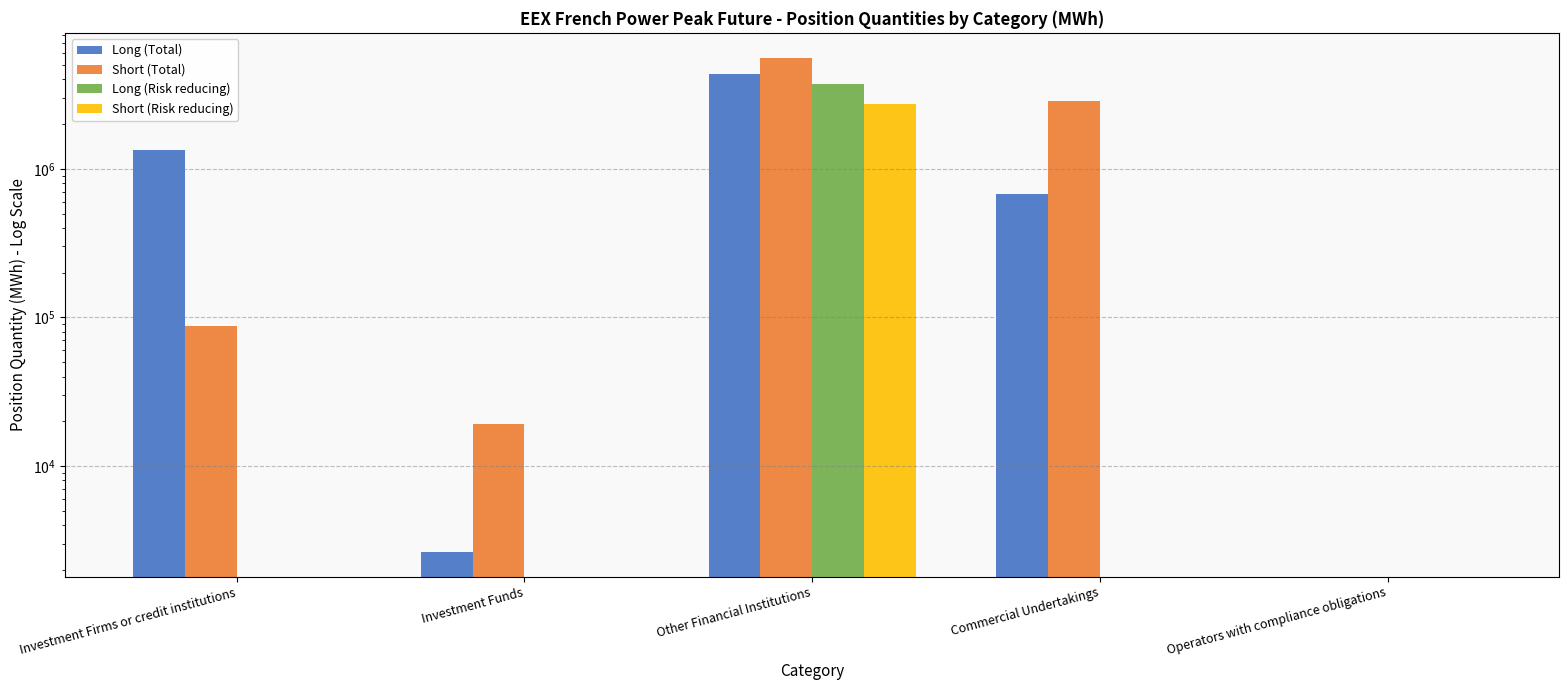

At which label does Short (Total) first exceed 86940?

Other Financial Institutions